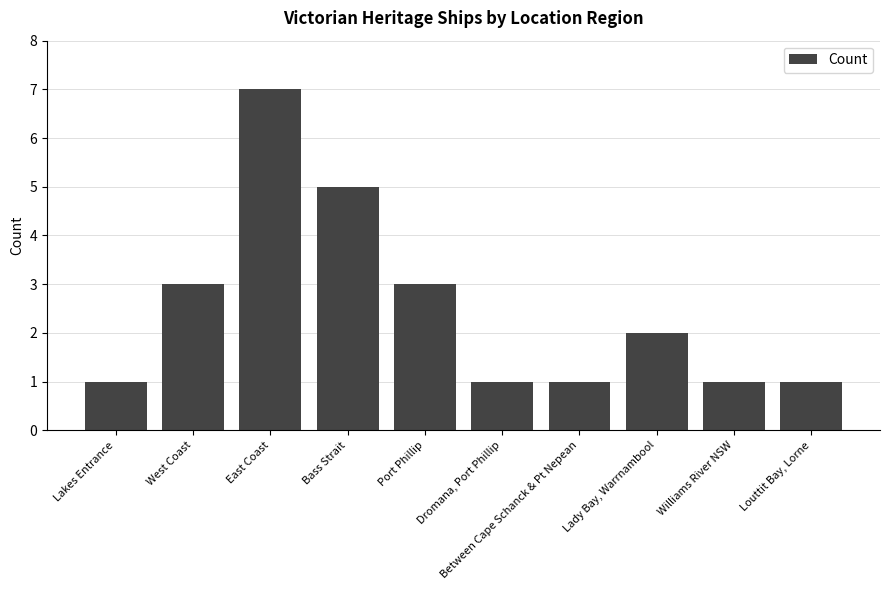

What is the label of the 3rd bar from the left?

East Coast